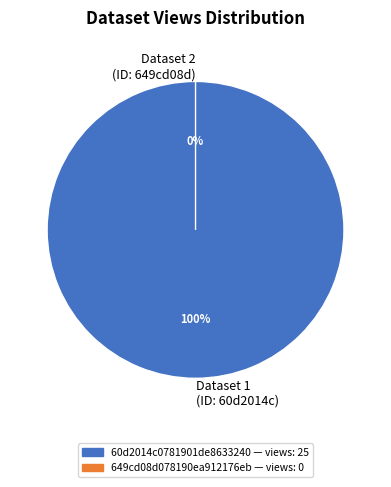

Is it true that 60d2014c0781901de8633240 is 89% of the pie?

False